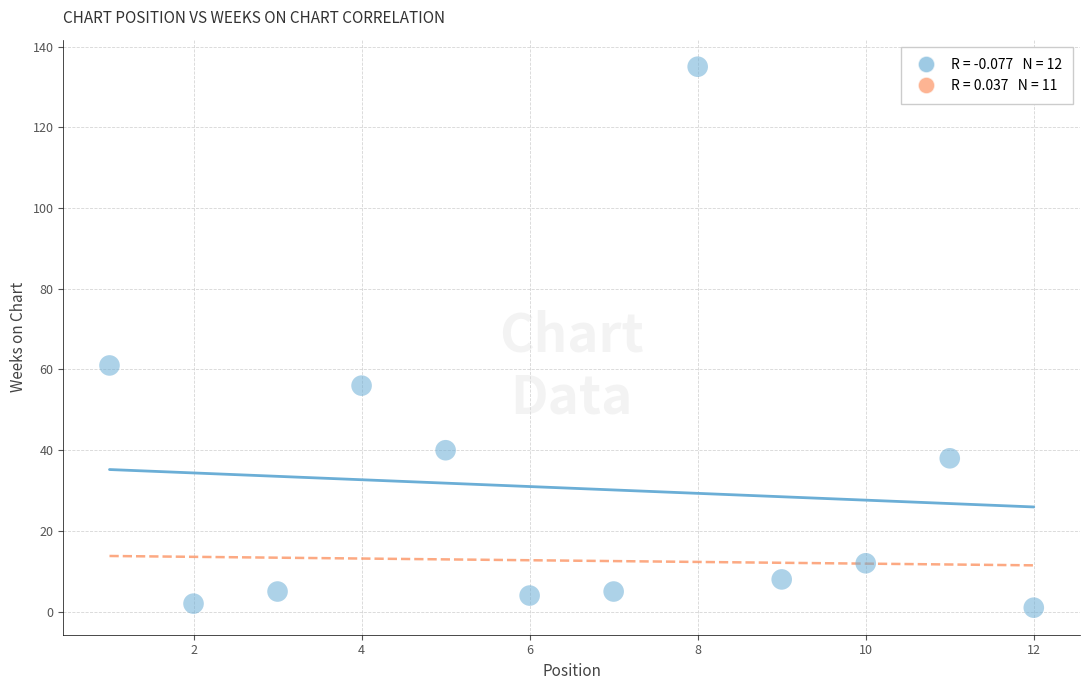

What is the range of X values (max minus min)?

11